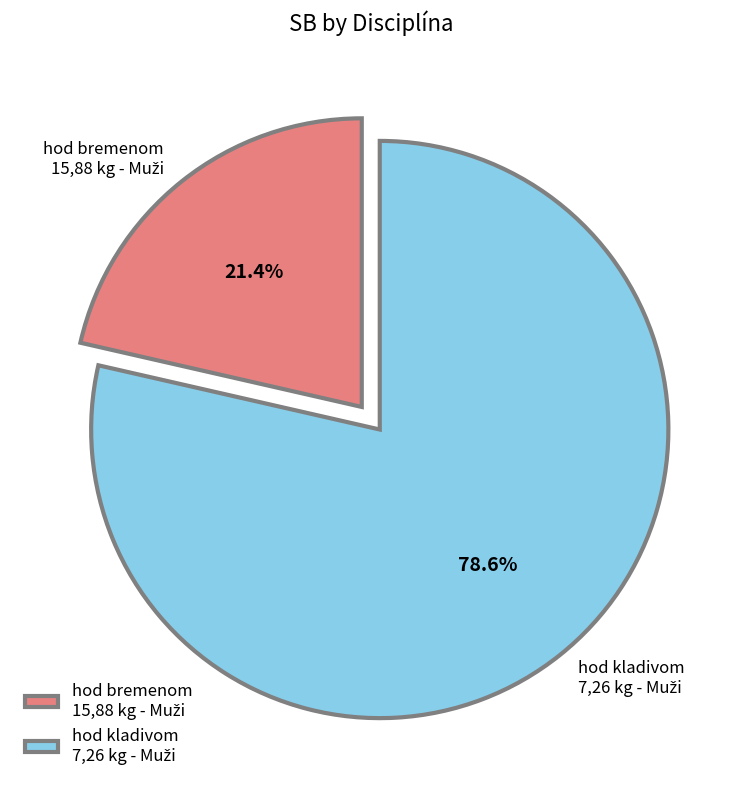

Is there any slice that represents more than half of the pie?

Yes